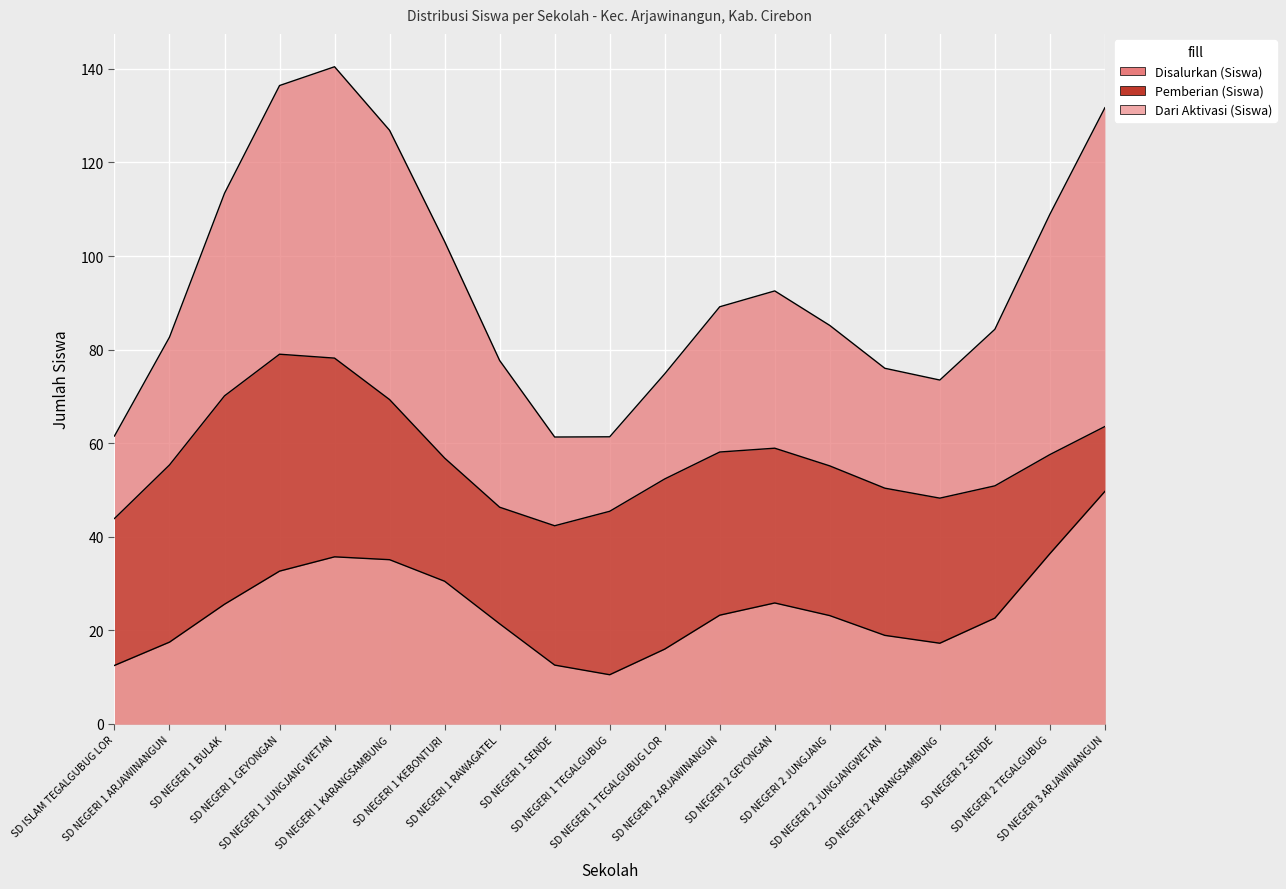

Is the value of Disalurkan (Siswa) at SD NEGERI 1 KEBONTURI greater than the value of Dari Aktivasi (Siswa) at SD NEGERI 1 TEGALGUBUG LOR?

Yes